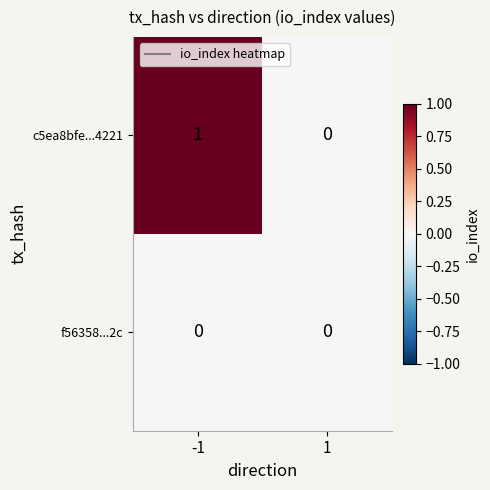

List the series in order of their overall mean, highest first.

c5ea8bfe...4221, f56358...2c